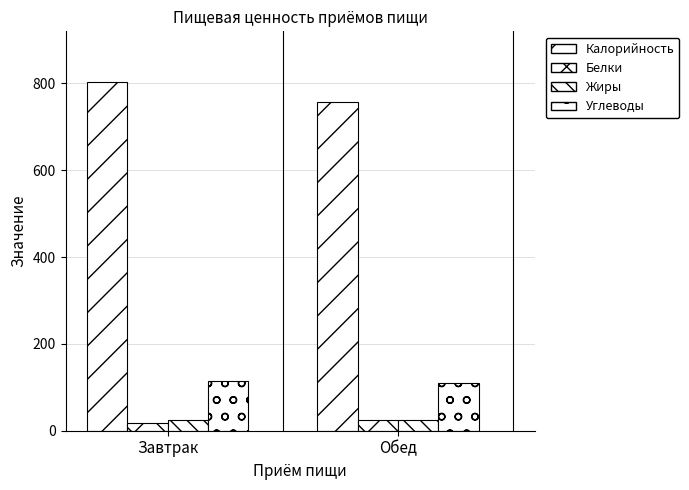

How many values in the Жиры series exceed 25?

1